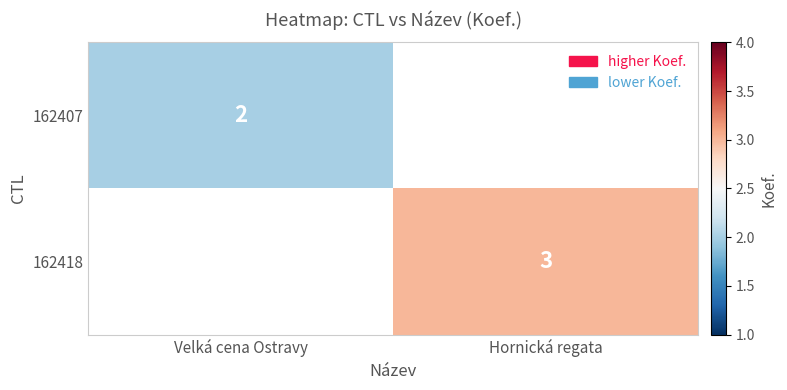

The 162407 series shows 2 at Velká cena Ostravy. True or false?

True